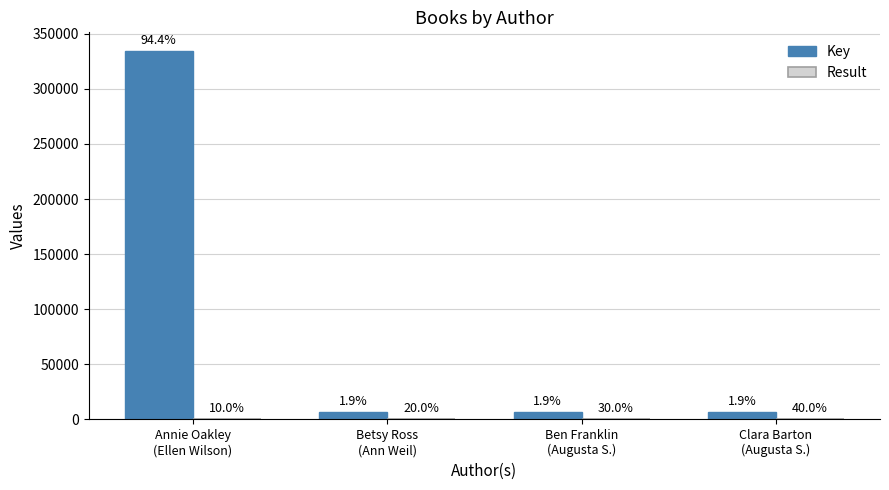

Does the chart contain stacked bars?

No